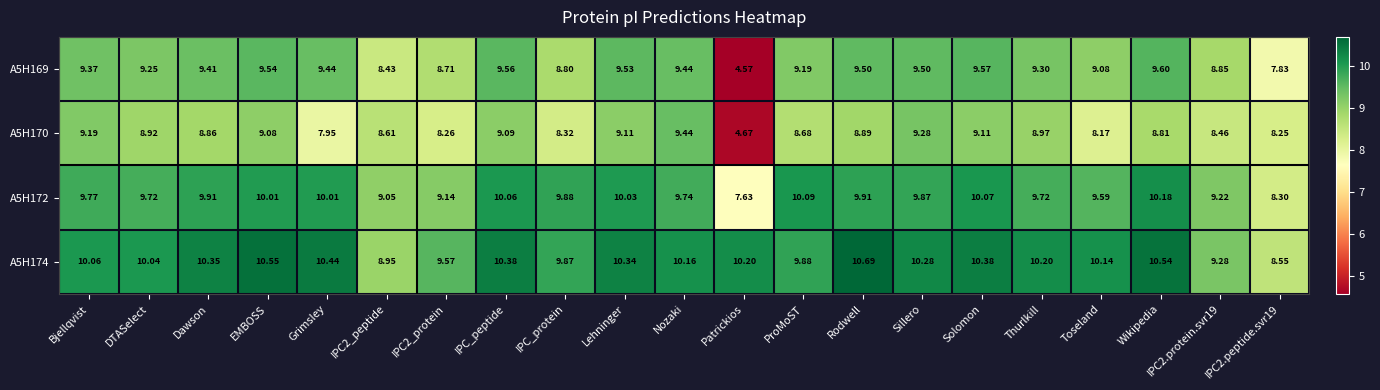

At which category does the chart reach its peak across all series?

Rodwell